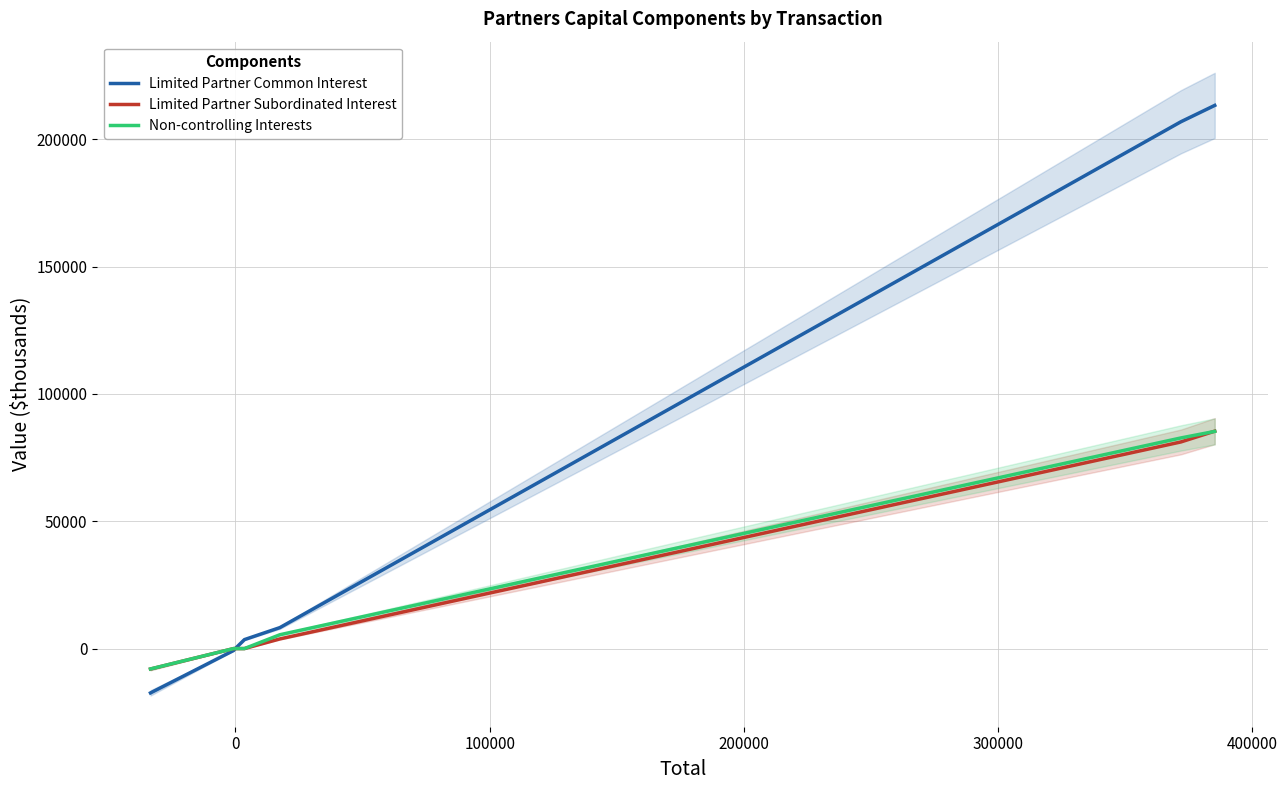

What is the maximum value for Limited Partner Subordinated Interest?

85371